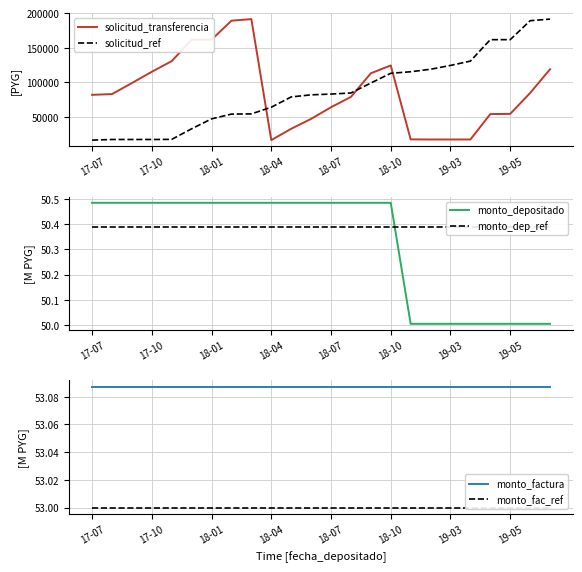

How many times do solicitud_ref and solicitud_transferencia cross each other?

3